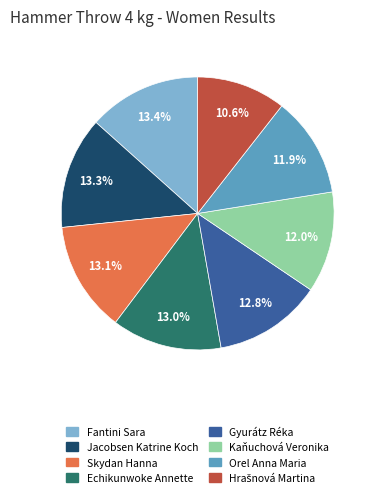

What is the ratio of the value at Skydan Hanna to the value at Fantini Sara?

1.0